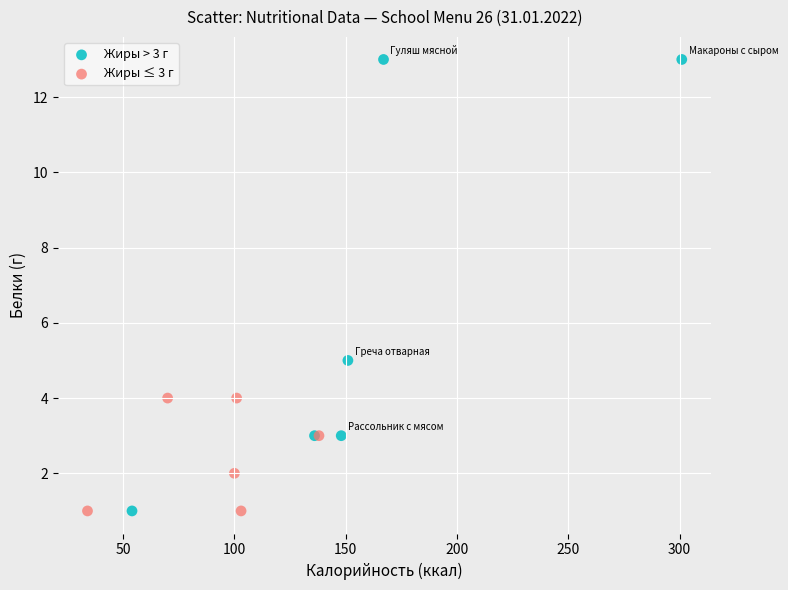

What are all the series names shown in the legend?

Жиры > 3 г, Жиры ≤ 3 г